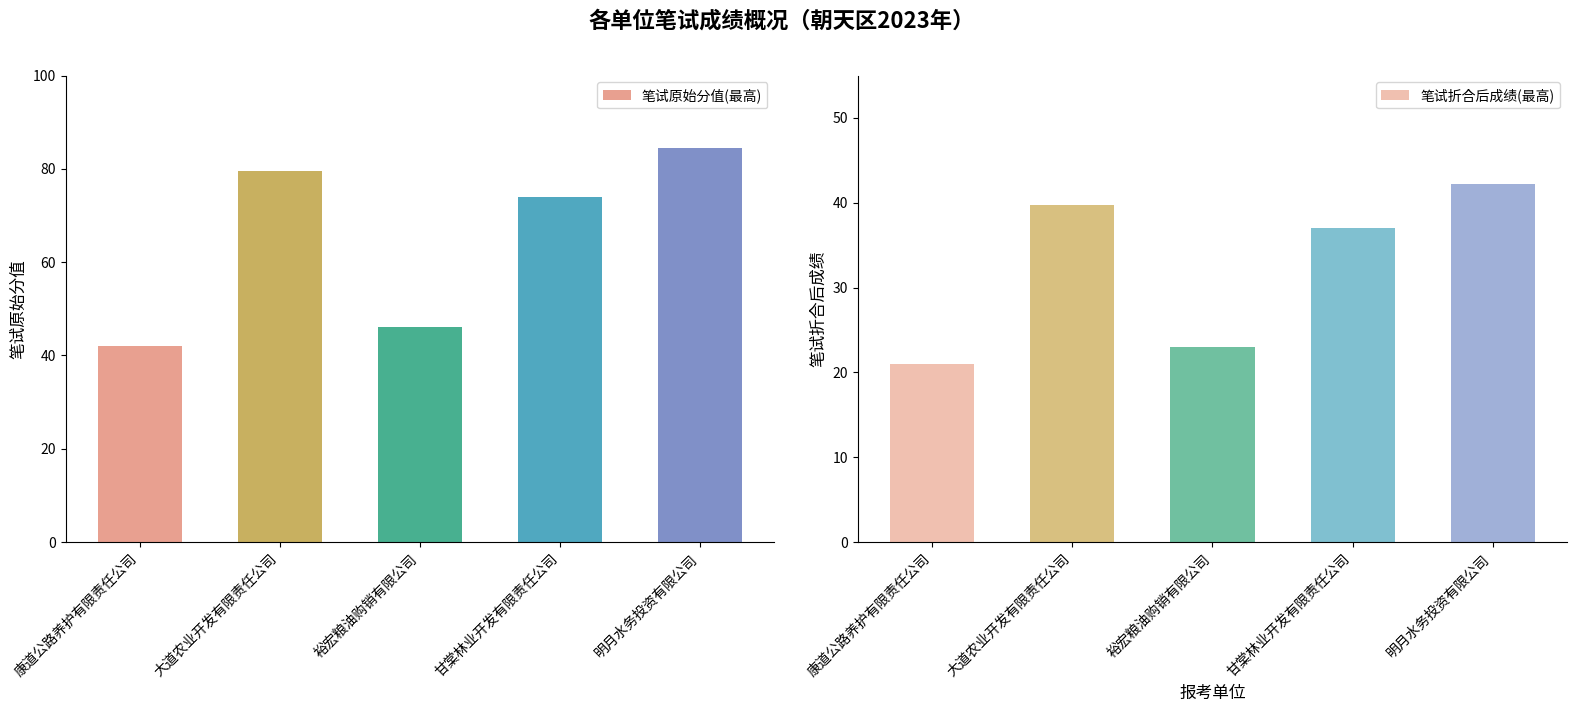

What is the smallest value displayed?

21.0